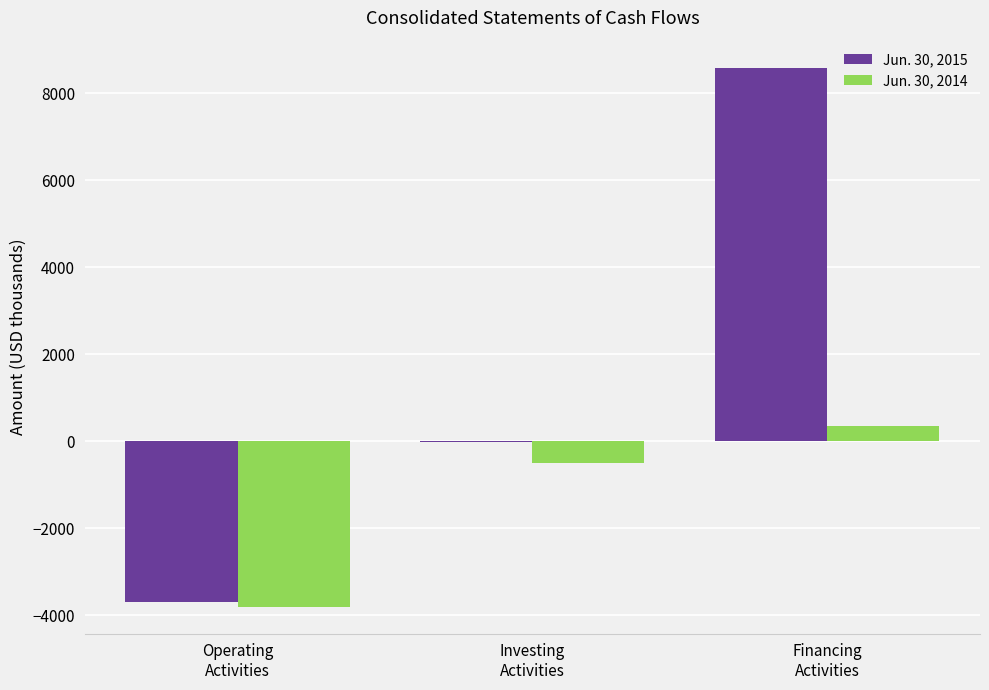

Which series has the largest total across all categories?

Jun. 30, 2015